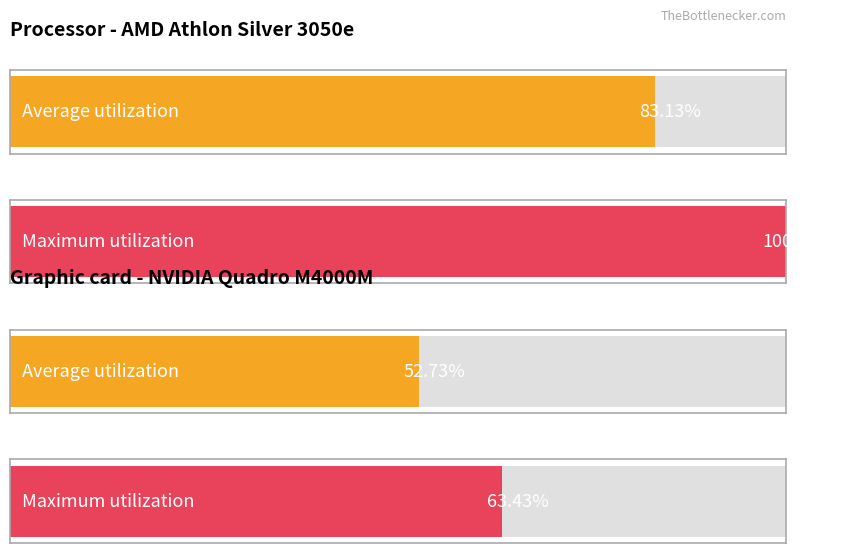

Which series has the widest spread of values?

Maximum utilization